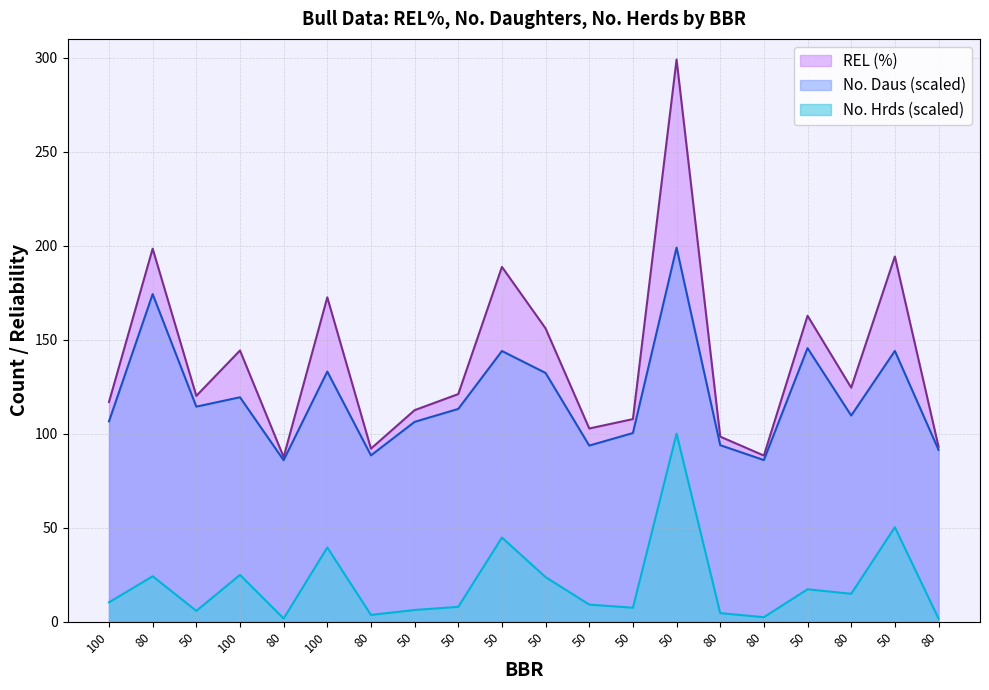

Reading left to right, transcribe all the data shown in this chart.

No. Daus: 100=106.6	80=174.2	50=114.4	100=119.4	80=85.9	100=133.0	80=88.5	50=106.3	50=113.2	50=144.0	50=132.3	50=93.7	50=100.3	50=199.0	80=93.9	80=86.0	50=145.5	80=109.6	50=144.0	80=91.4
No. Hrds: 100=10.3	80=24.2	50=5.7	100=24.9	80=1.7	100=39.5	80=3.6	50=6.2	50=7.9	50=44.7	50=23.7	50=9.1	50=7.4	50=100.0	80=4.5	80=2.4	50=17.2	80=14.8	50=50.2	80=1.7